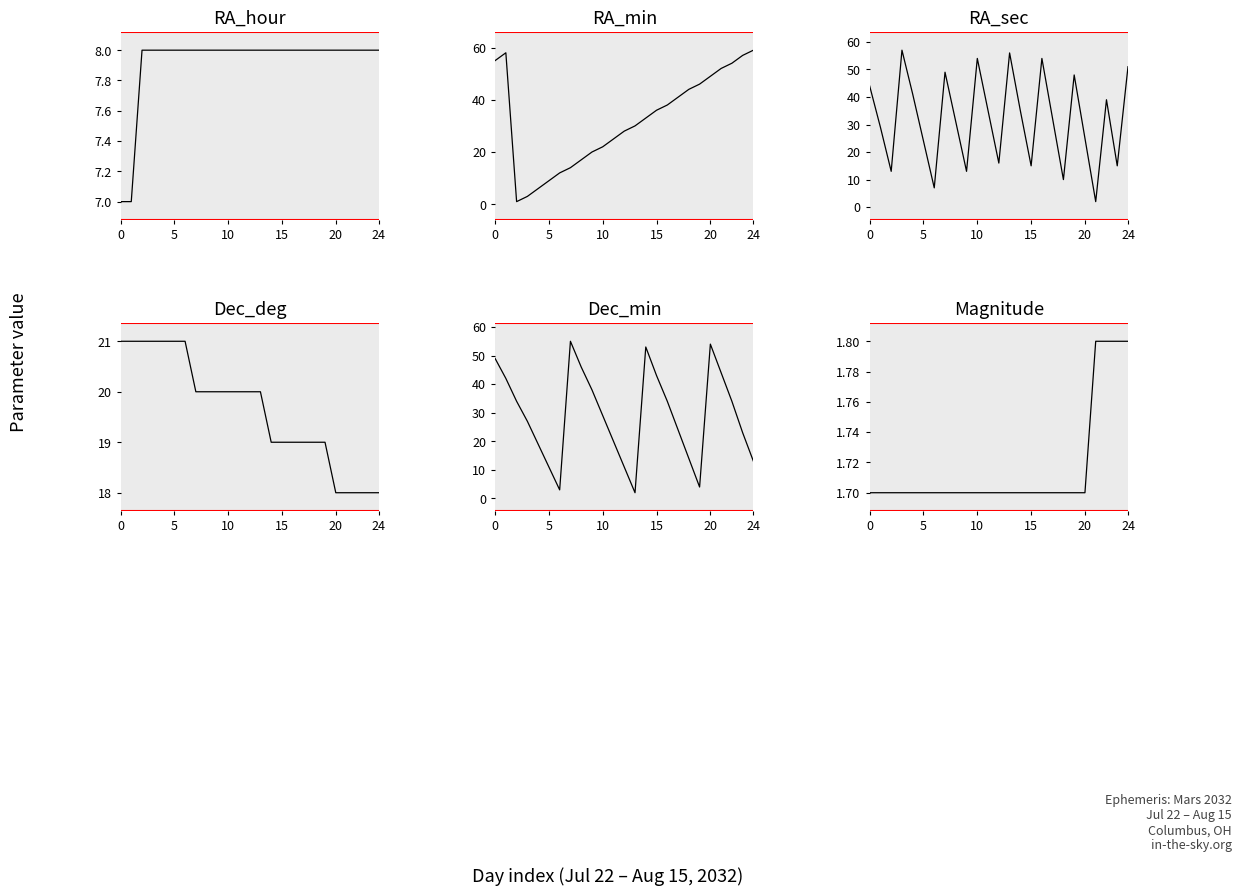

How many distinct data groups are displayed?

6